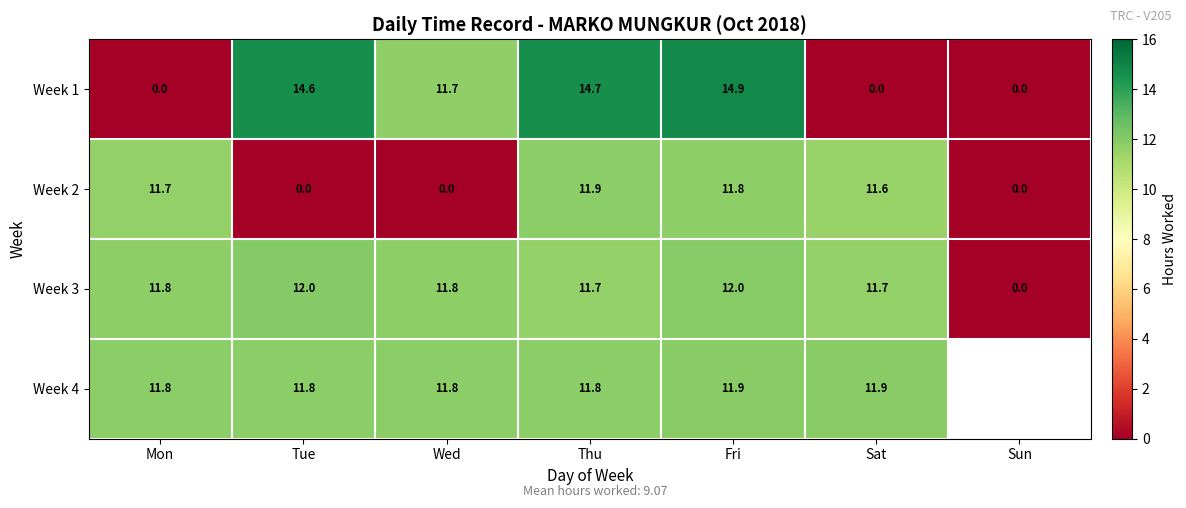

How many values in Week 1 are above zero?

4